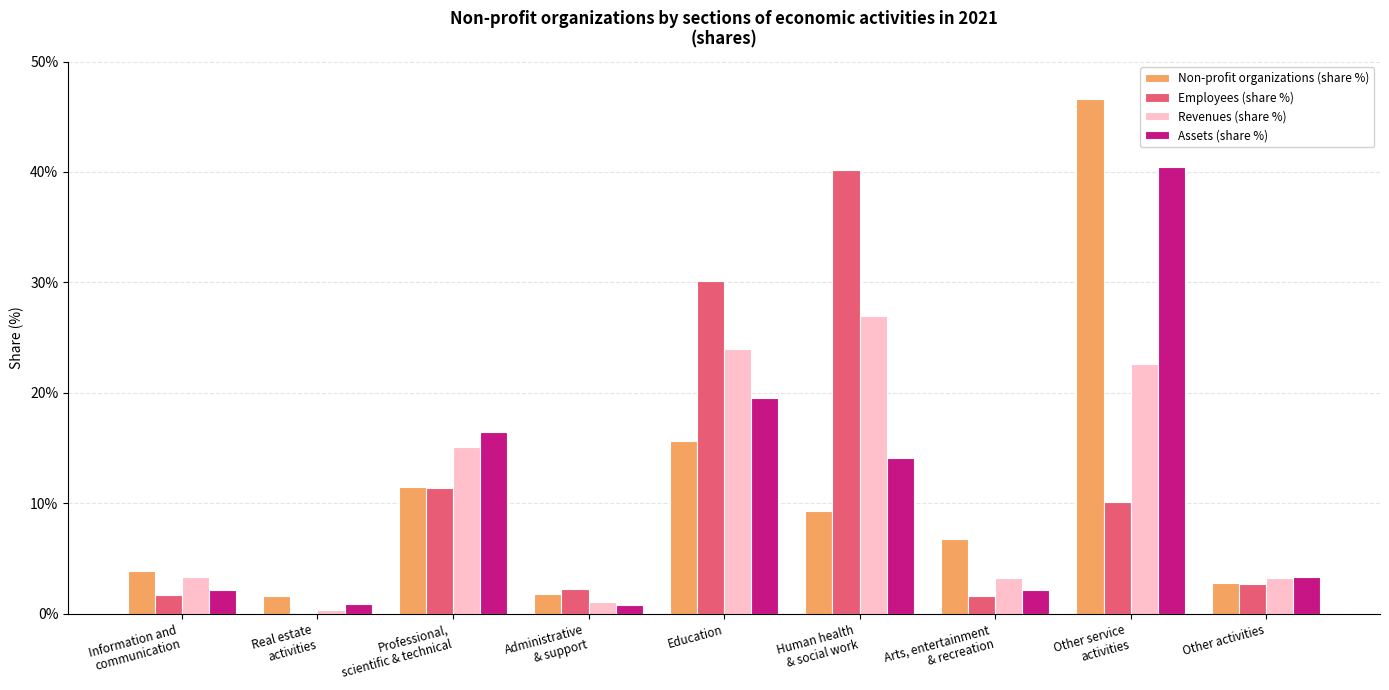

True or false: Non-profit organizations (share %) has a value of 2.8 at Other activities.

True